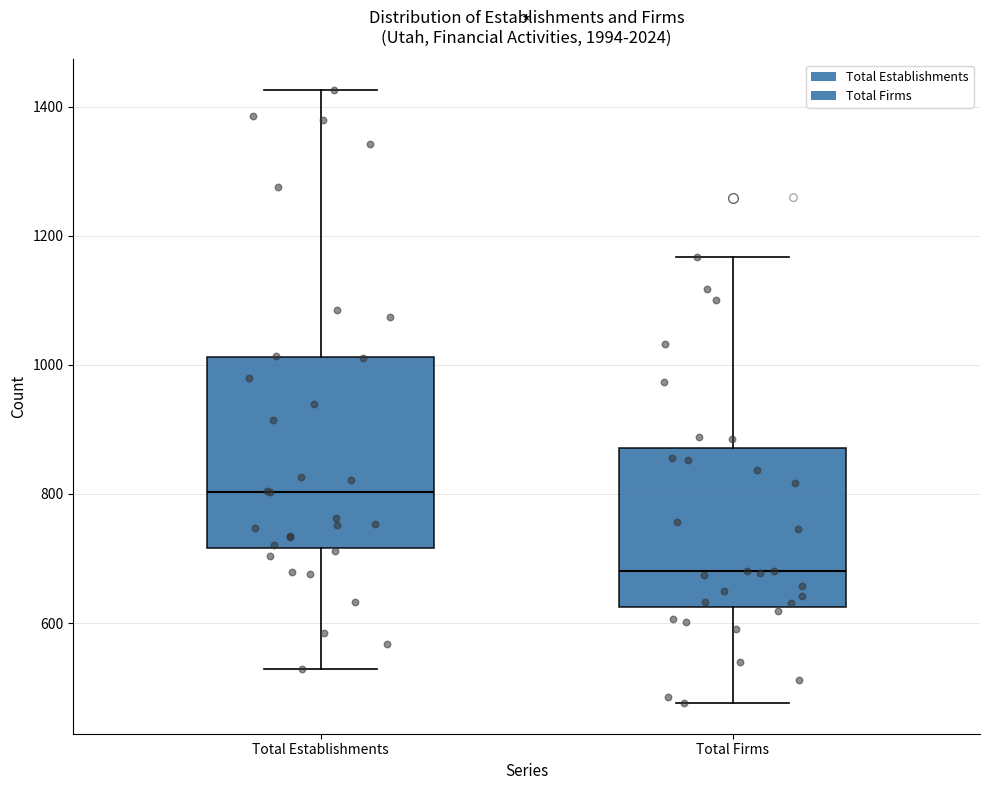

Which box is the tallest, from its lower edge to its upper edge?

Total Establishments